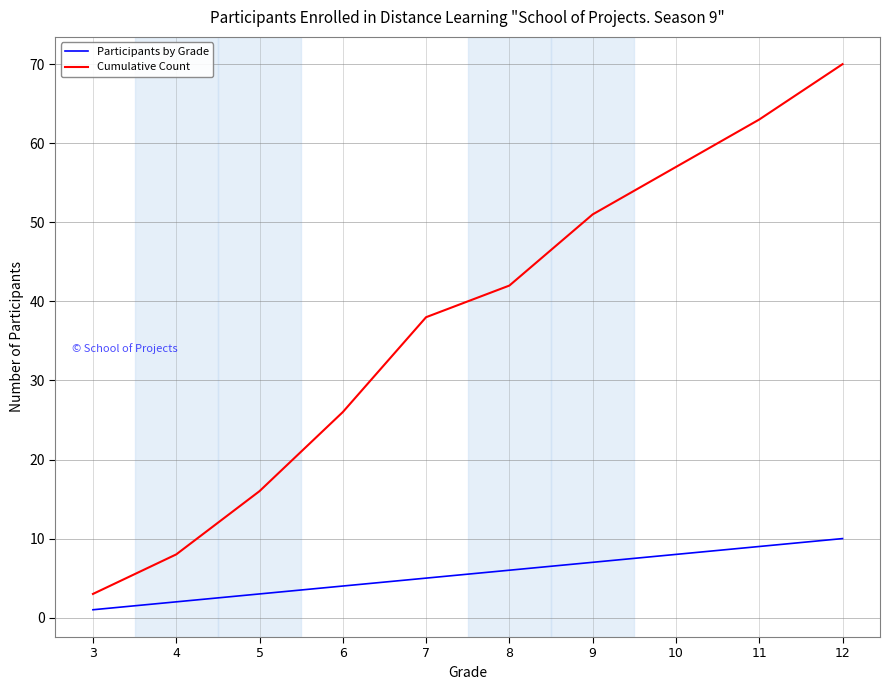

Which series changed the most between 7 and 12?

Cumulative Count